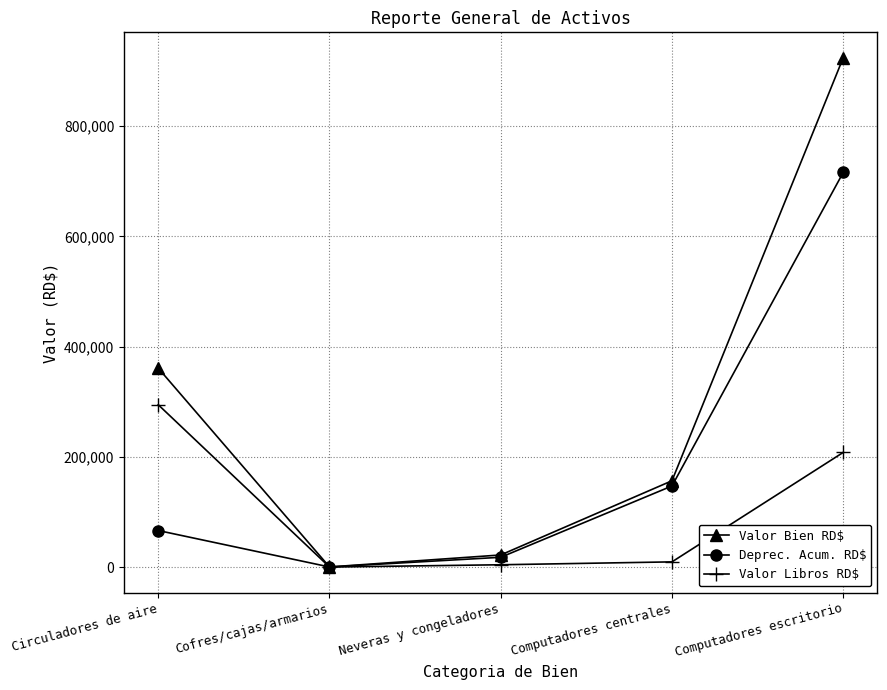

What is the average value of the Valor Bien RD$ series?

292755.5